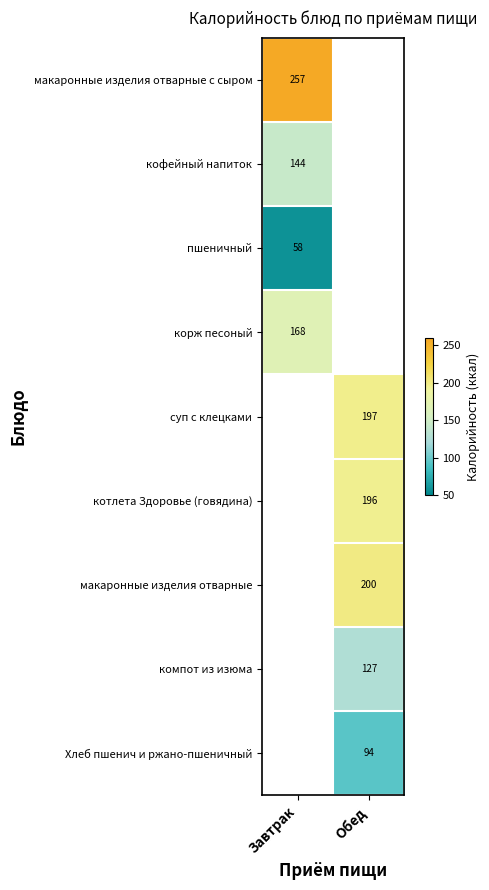

Is the value of компот из изюма at Обед greater than the value of котлета Здоровье (говядина) at Обед?

No